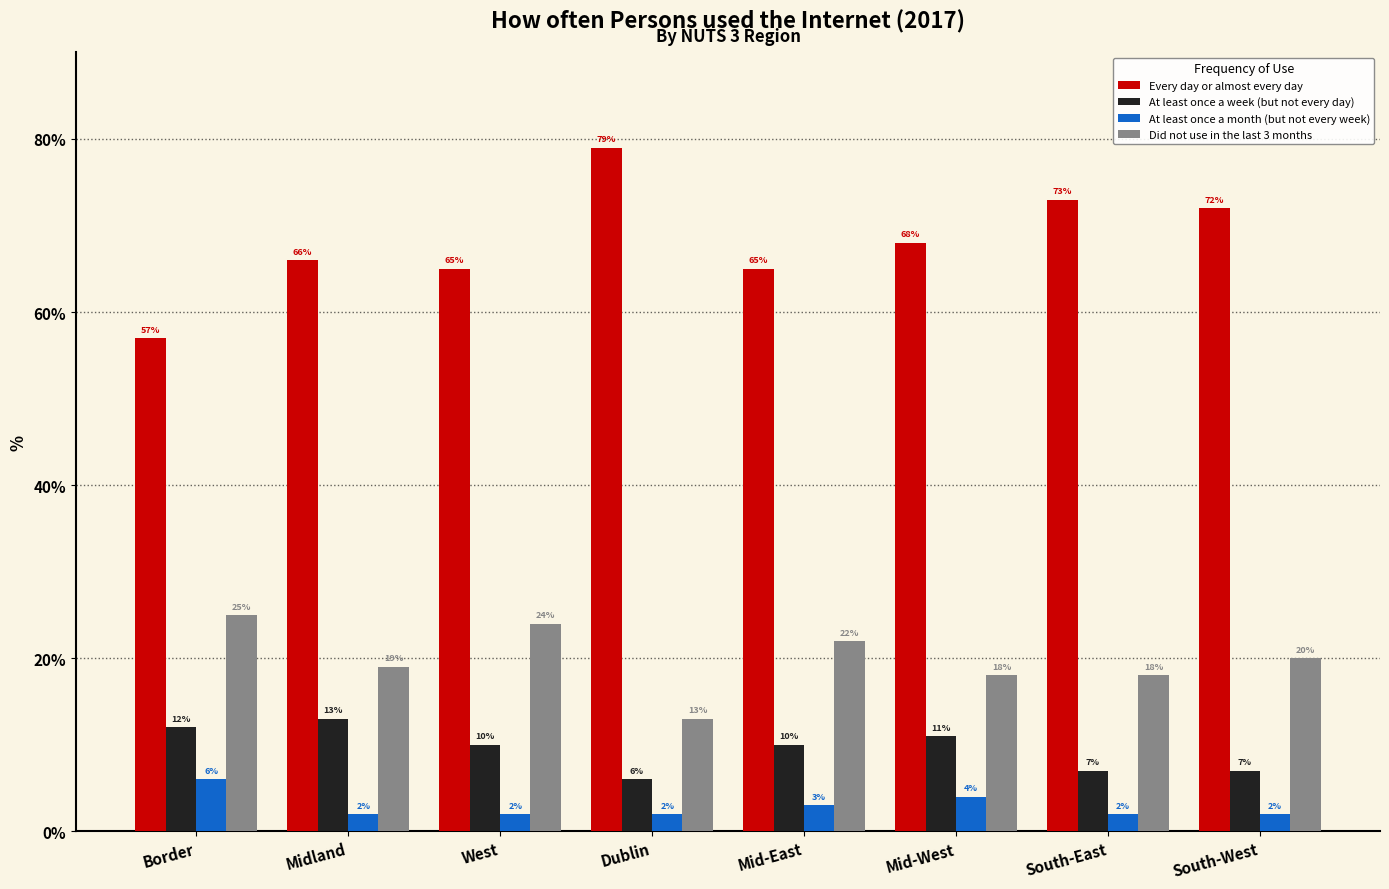

What is the difference between the highest and lowest values at South-East?

71